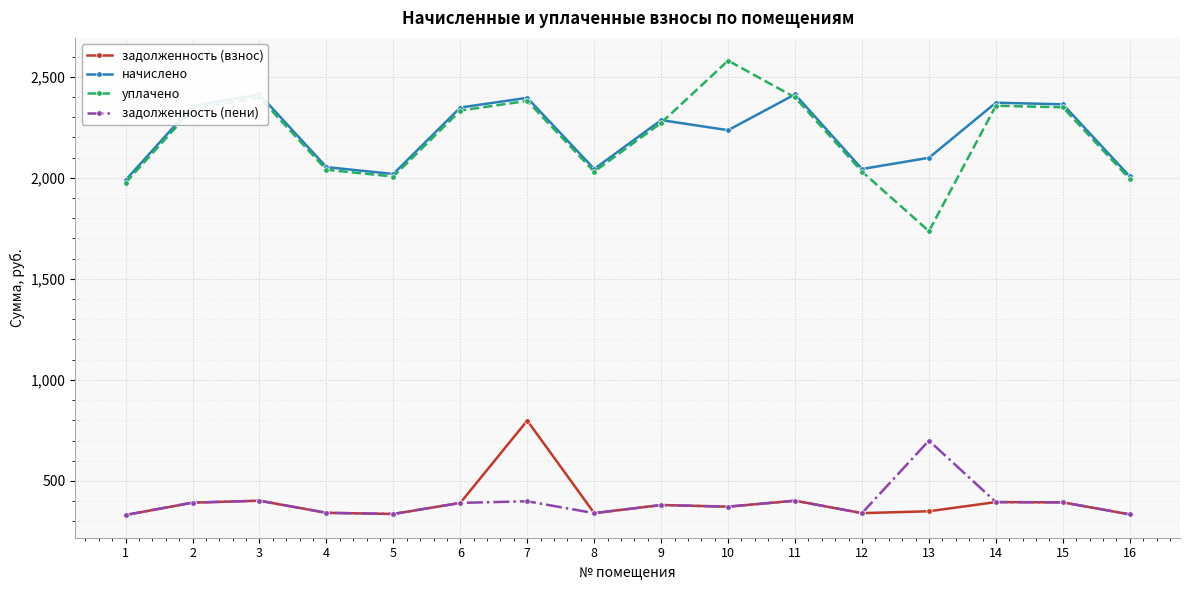

Is the value of задолженность (взнос) at 15 greater than the value of уплачено at 2?

No